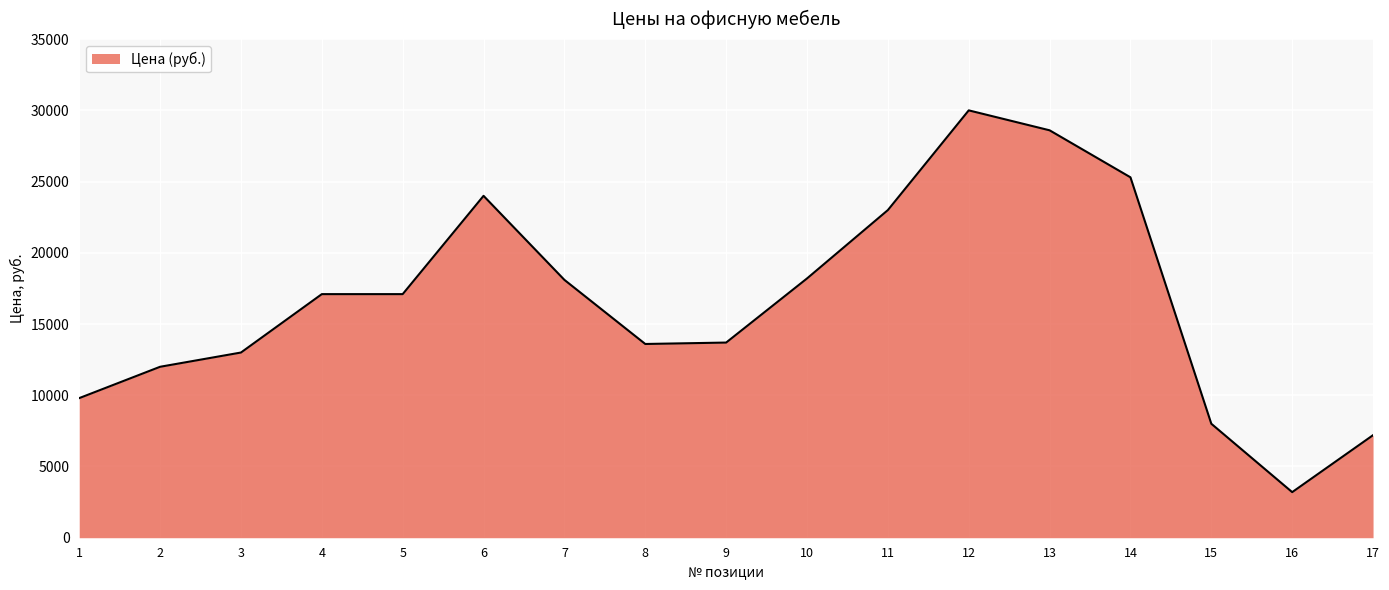

The value at 11 is 23000. True or false?

True